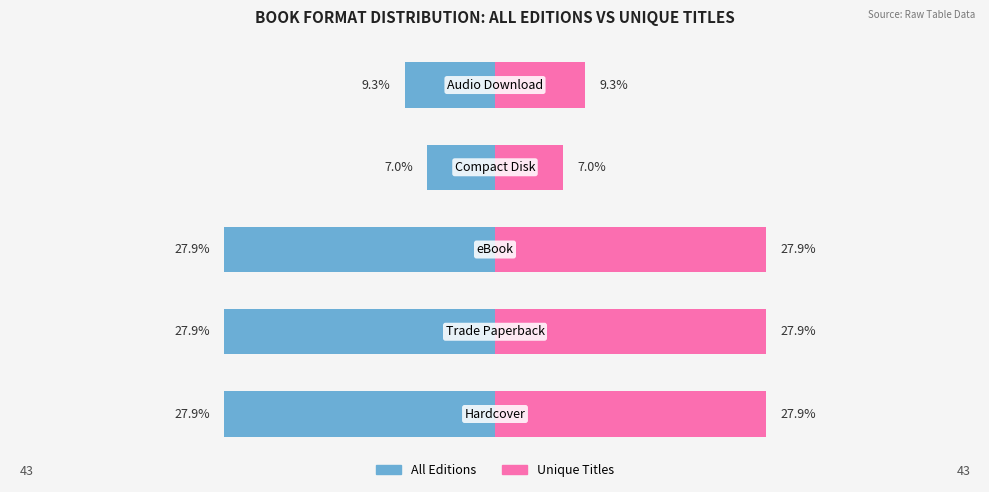

How many data points in Unique Titles are less than 27?

2